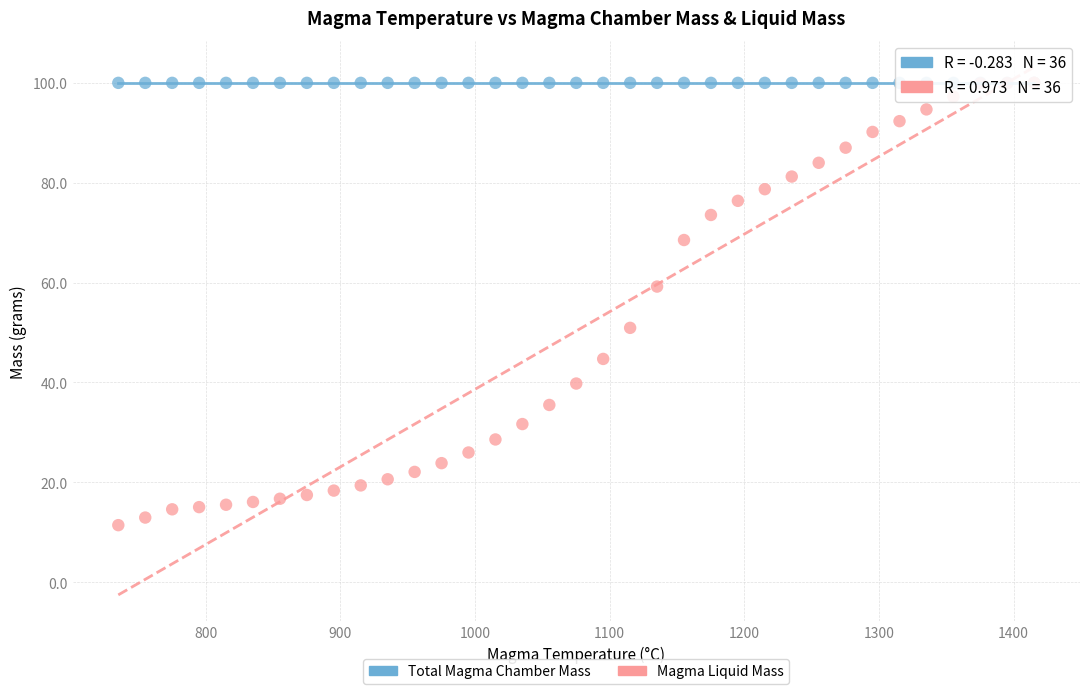

What are all the series names shown in the legend?

Total Magma Chamber Mass, Magma Liquid Mass